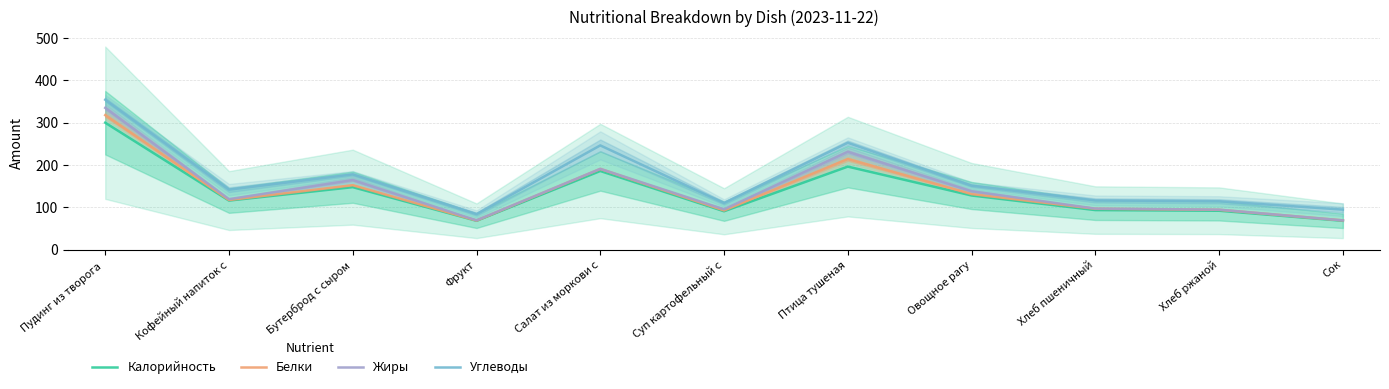

How many interior local valleys does the Углеводы series have?

3